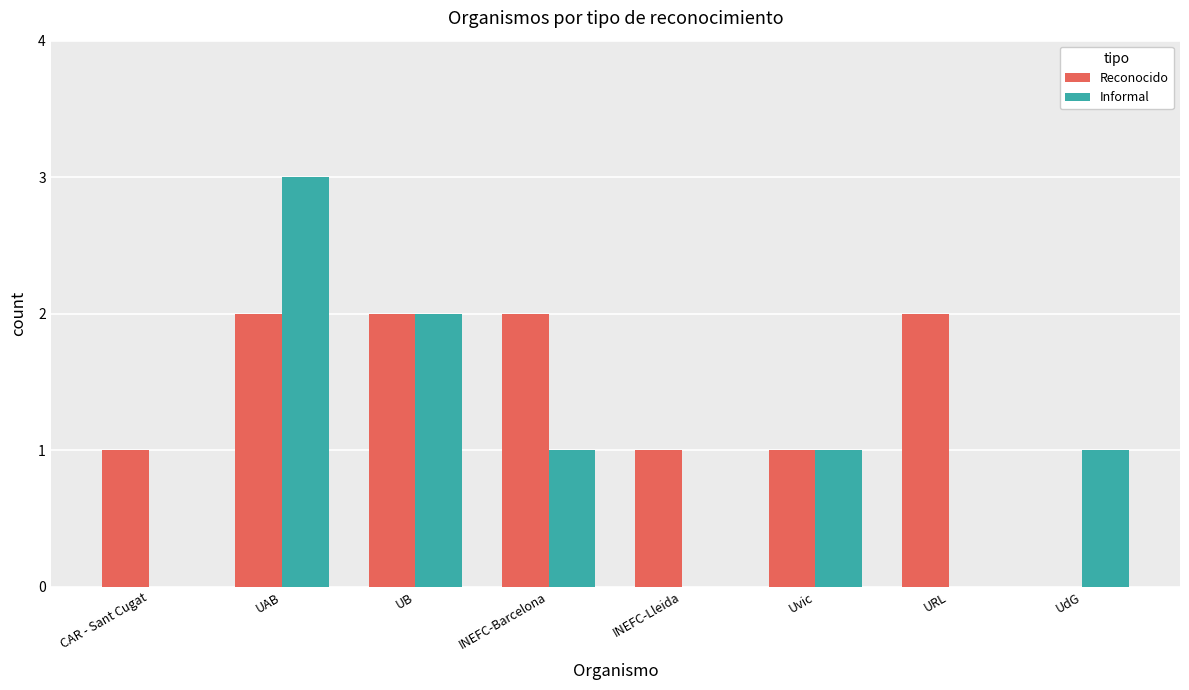

What is the greatest value displayed?

3